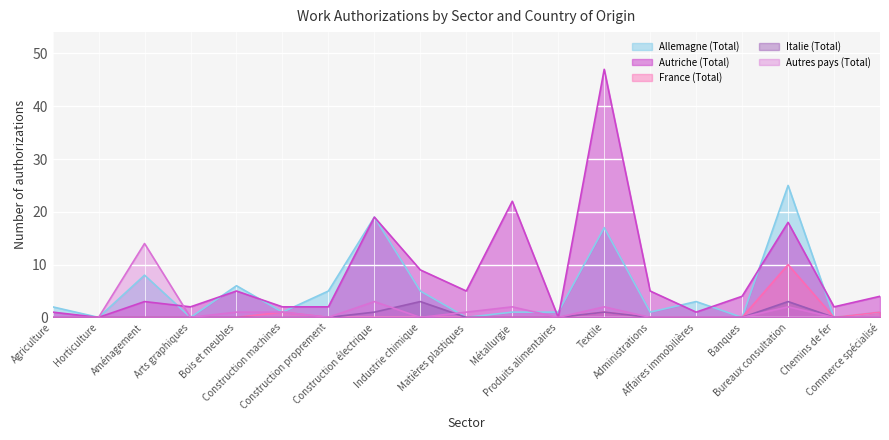

Which series has the widest spread of values?

Autriche (Total)